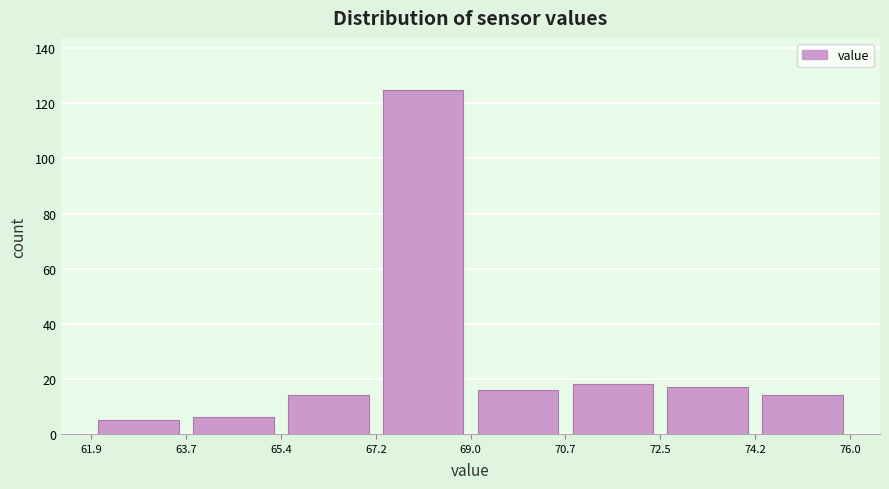

Reading left to right, list every bar in this chart as the range it spans on the x-axis followed by its height. The values are not printed on the chart, so give them approximately, as read against the axis.

61.9 to 63.7: 6
63.7 to 65.4: 6
65.4 to 67.2: 14
67.2 to 69.0: 126
69.0 to 70.7: 16
70.7 to 72.5: 18
72.5 to 74.2: 18
74.2 to 76.0: 14